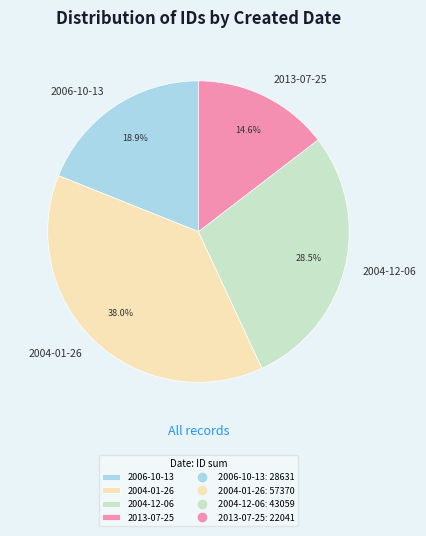

Rank the categories by value from highest to lowest.

2004-01-26, 2004-12-06, 2006-10-13, 2013-07-25